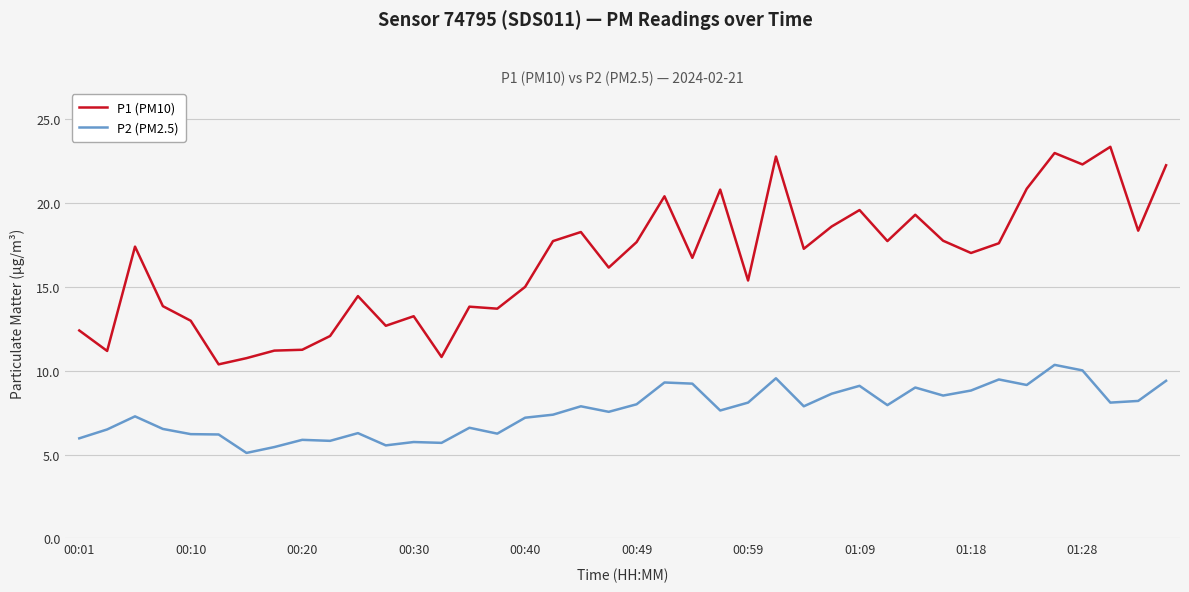

Which series has the largest total across all categories?

P1 (PM10)